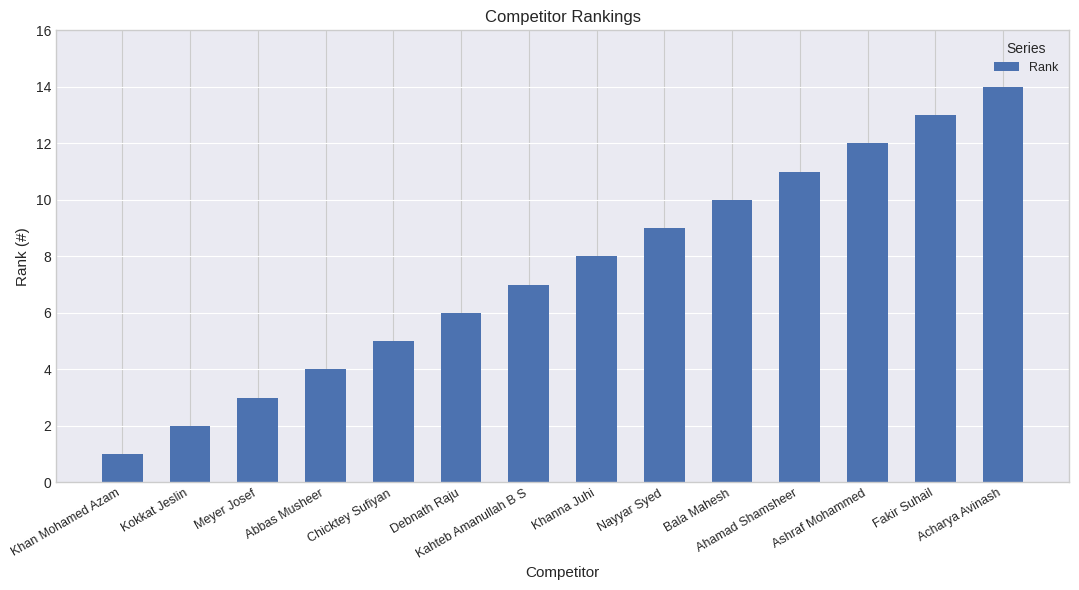

Reading left to right, transcribe all the data shown in this chart.

Khan Mohamed Azam=1	Kokkat Jeslin=2	Meyer Josef=3	Abbas Musheer=4	Chicktey Sufiyan=5	Debnath Raju=6	Kahteb Amanullah B S=7	Khanna Juhi=8	Nayyar Syed=9	Bala Mahesh=10	Ahamad Shamsheer=11	Ashraf Mohammed=12	Fakir Suhail=13	Acharya Avinash=14